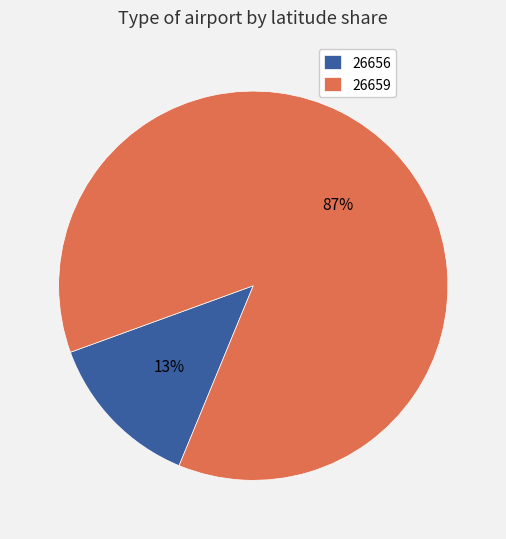

Is there a majority slice in this chart?

Yes